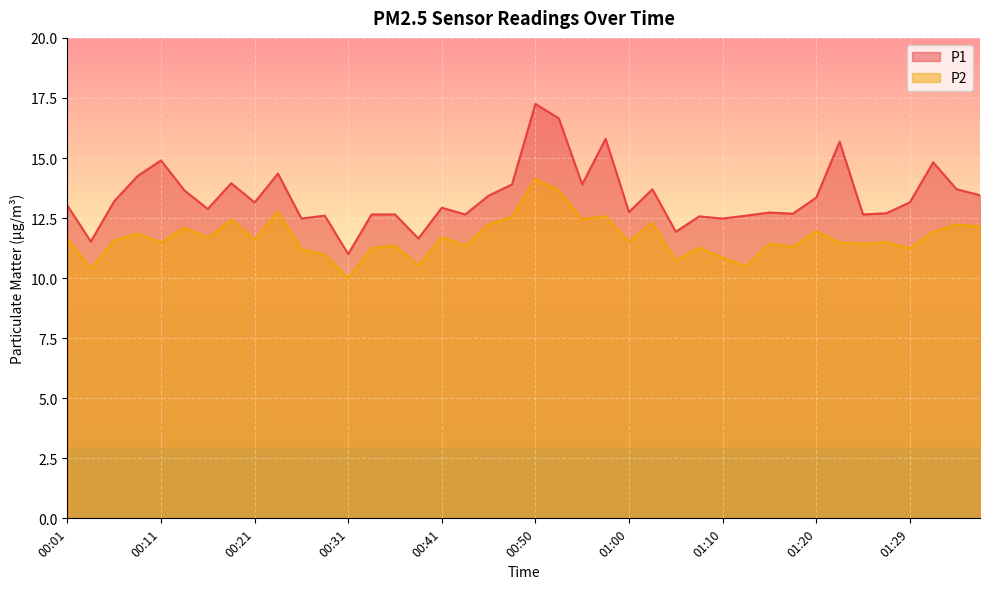

What is the average value of the P2 series?

11.7